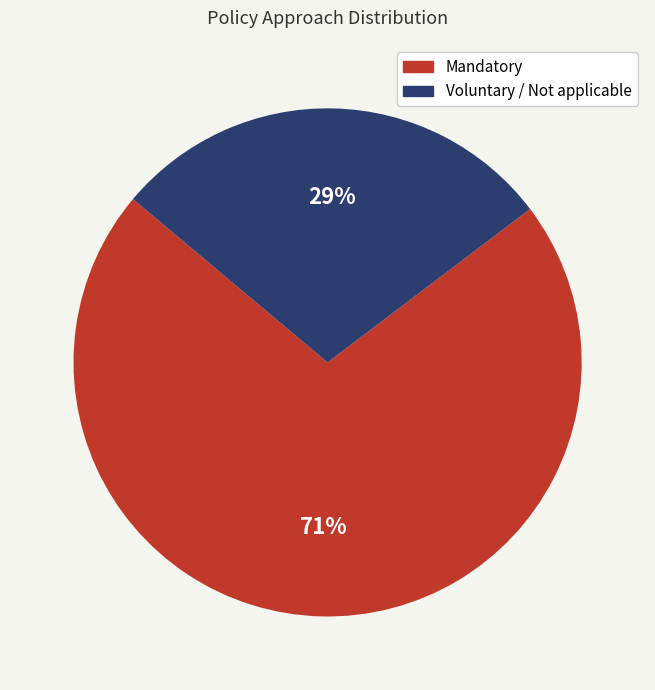

Does any single category account for the majority?

Yes